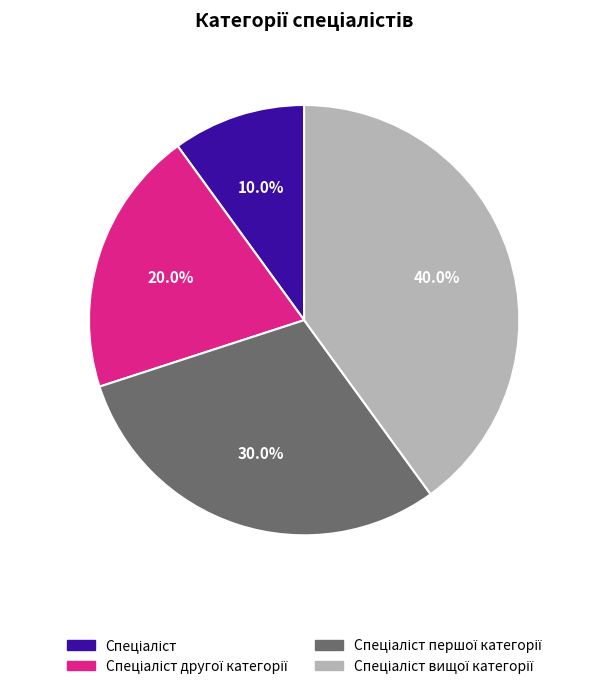

Is there a majority slice in this chart?

No